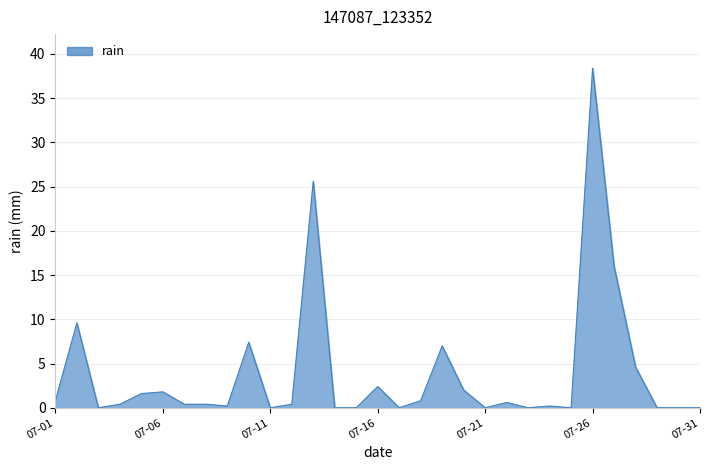

What is the greatest value displayed?

38.4